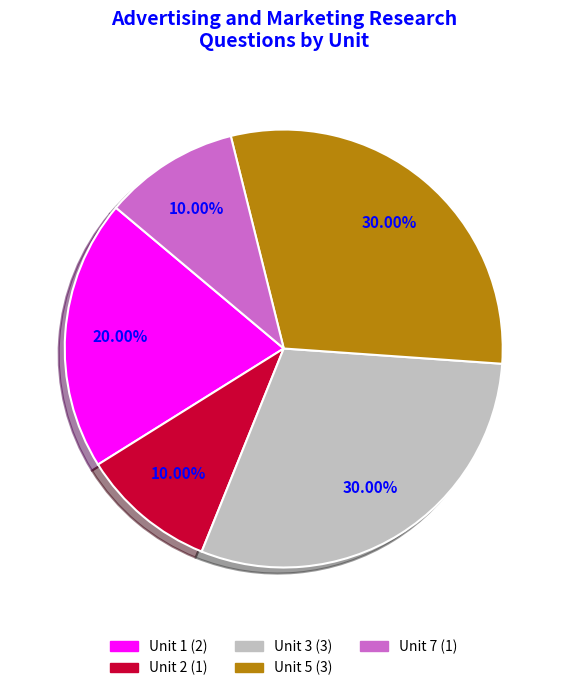

To the nearest percent, what is the difference between the Unit 1 and Unit 2 slice percentages?

10%